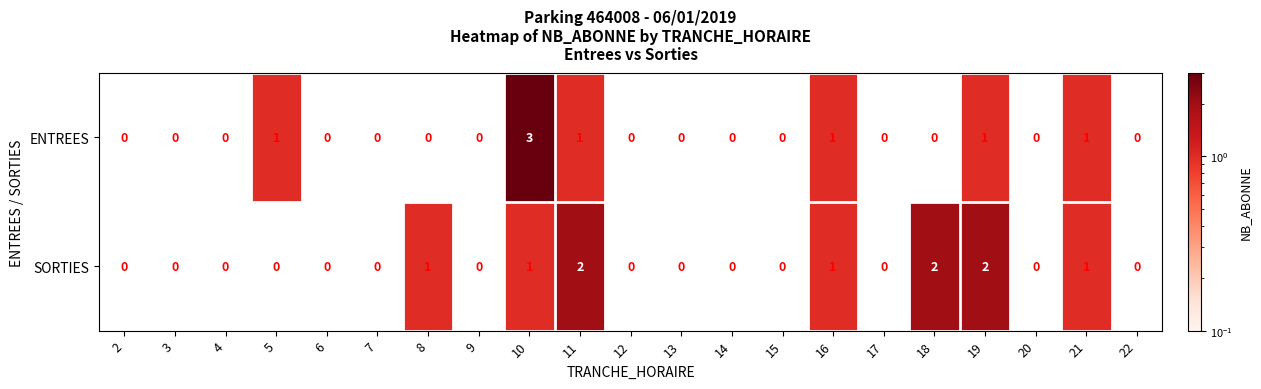

Rank the series by their average value, from lowest to highest.

ENTREES, SORTIES